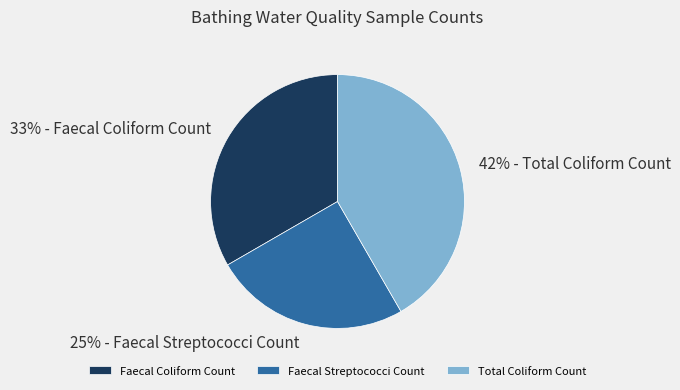

Is it true that Faecal Coliform Count is 41% of the pie?

False